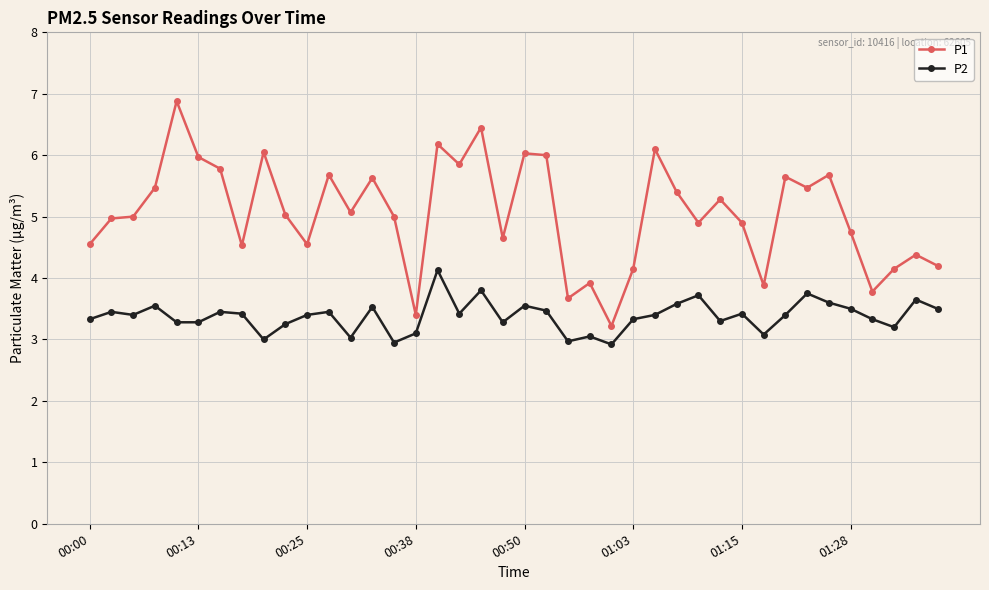

True or false: P2 and P1 intersect in this chart.

False